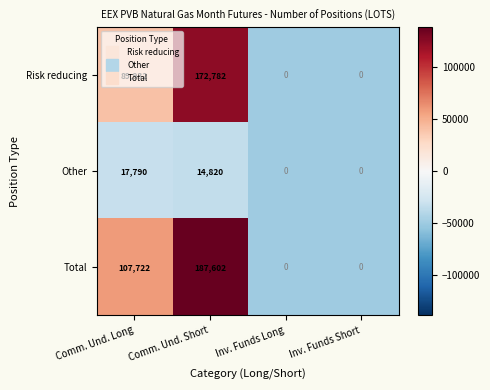

Which category has the highest value in the Total series?

Comm. Und. Short